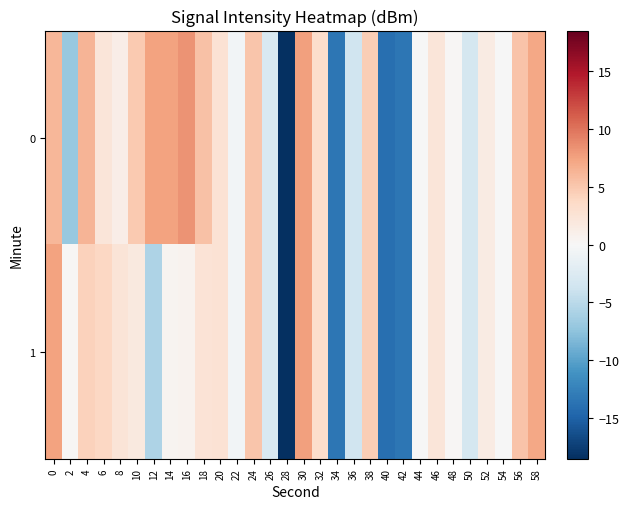

Reading right to left, transcribe all the data shown in this chart.

0: 58=7.1	56=5.3	54=-0.1	52=1.5	50=-3.3	48=0.3	46=2.3	44=-0.0	42=-13.5	40=-14.0	38=4.5	36=-3.6	34=-13.4	32=3.3	30=7.6	28=-18.5	26=-2.8	24=5.2	22=-0.6	20=2.6	18=5.4	16=8.4	14=7.5	12=7.4	10=4.8	8=1.3	6=2.3	4=6.3	2=-7.0	0=6.2
1: 58=7.1	56=5.3	54=-0.1	52=1.5	50=-3.3	48=0.3	46=2.3	44=-0.0	42=-13.5	40=-14.0	38=4.5	36=-3.6	34=-13.4	32=3.3	30=7.6	28=-18.5	26=-2.8	24=5.2	22=-0.6	20=2.6	18=2.6	16=0.6	14=0.5	12=-5.7	10=1.8	8=2.3	6=3.9	4=4.3	2=0.2	0=7.4